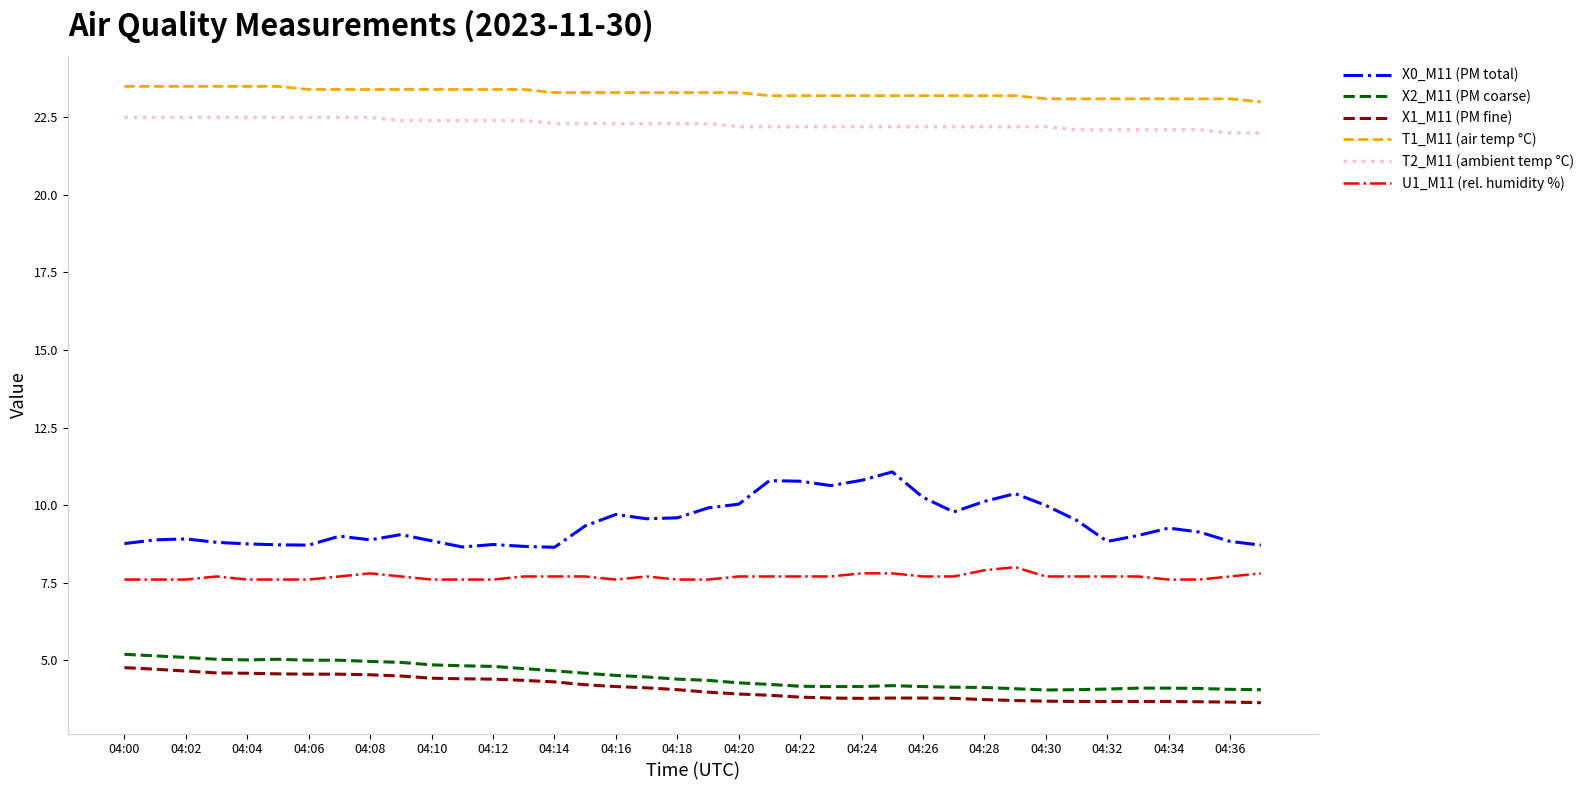

What is the smallest value displayed?

3.6